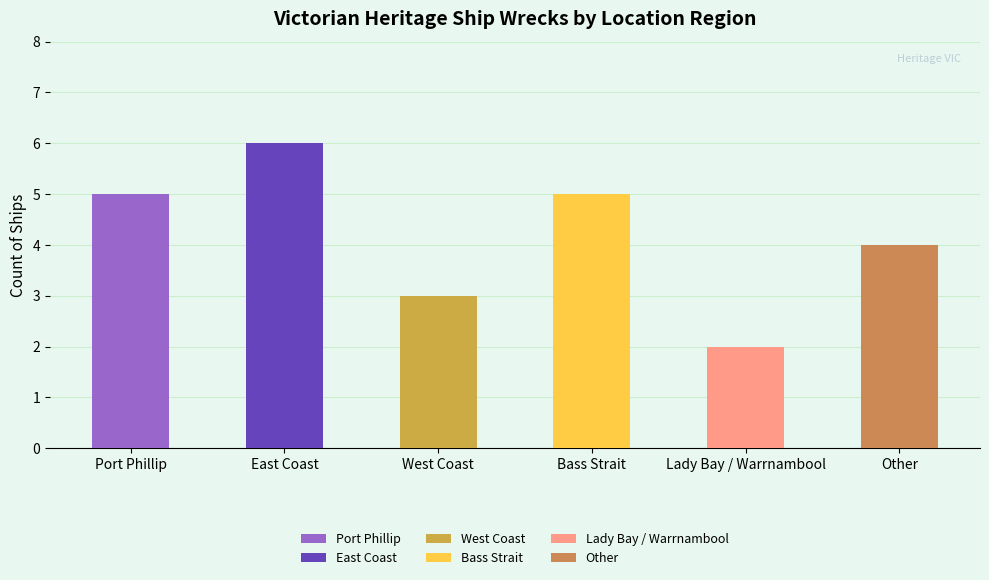

Which has a higher value, Port Phillip or Other?

Port Phillip